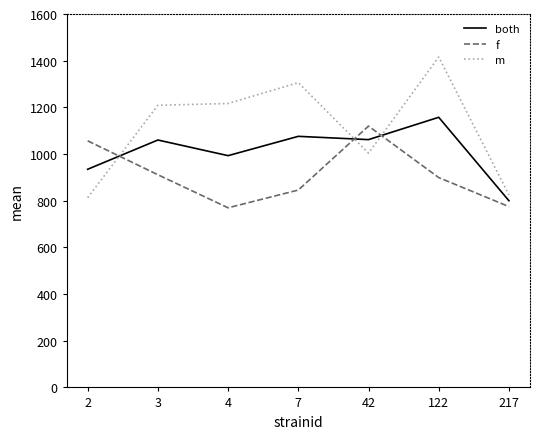

List the series in order of their peak value, lowest first.

f, both, m